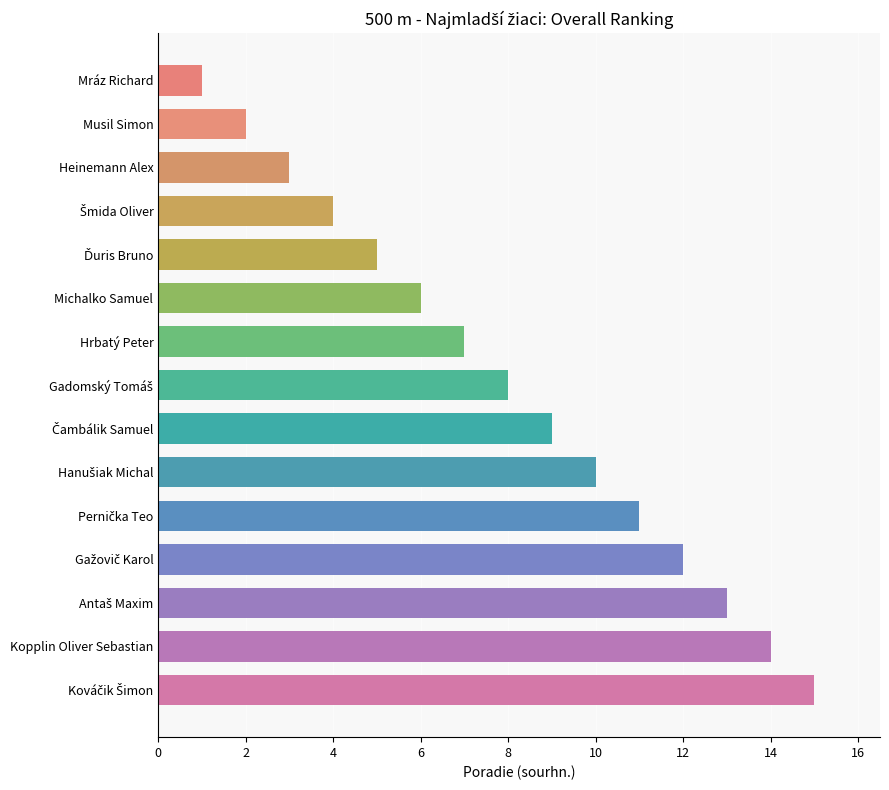

What is the label of the 2nd bar from the top?

Musil Simon